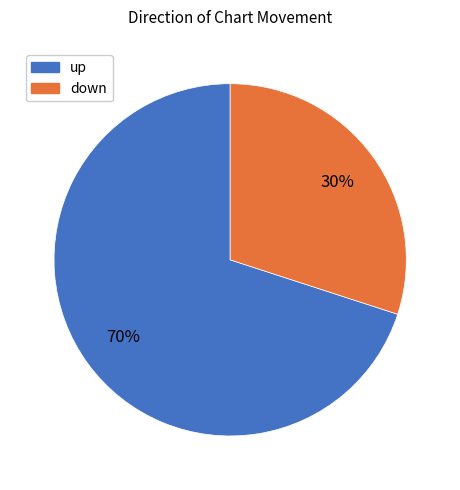

Is there a majority slice in this chart?

Yes